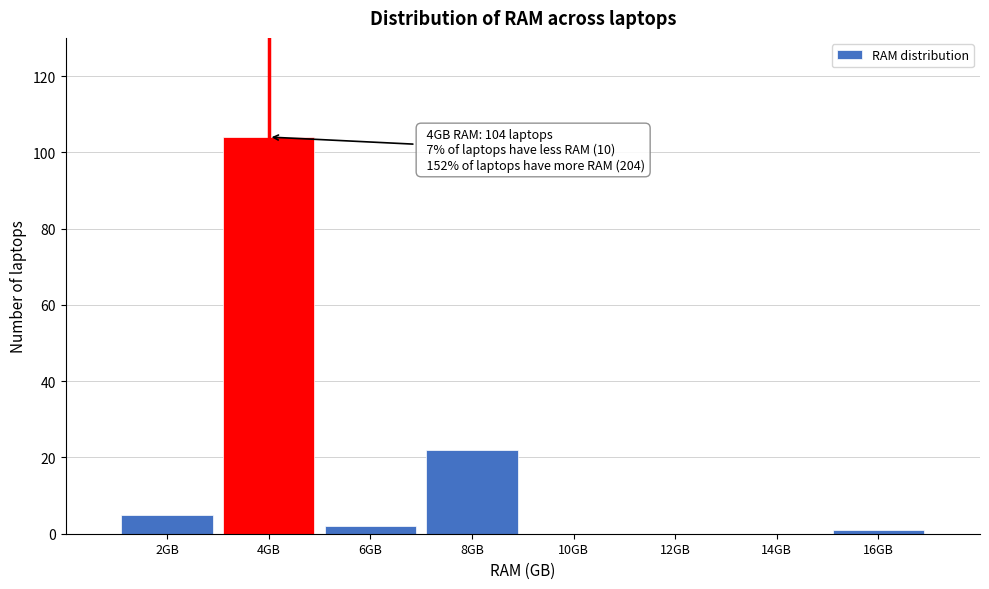

Which range on the x-axis has the tallest bar?

3 to 5